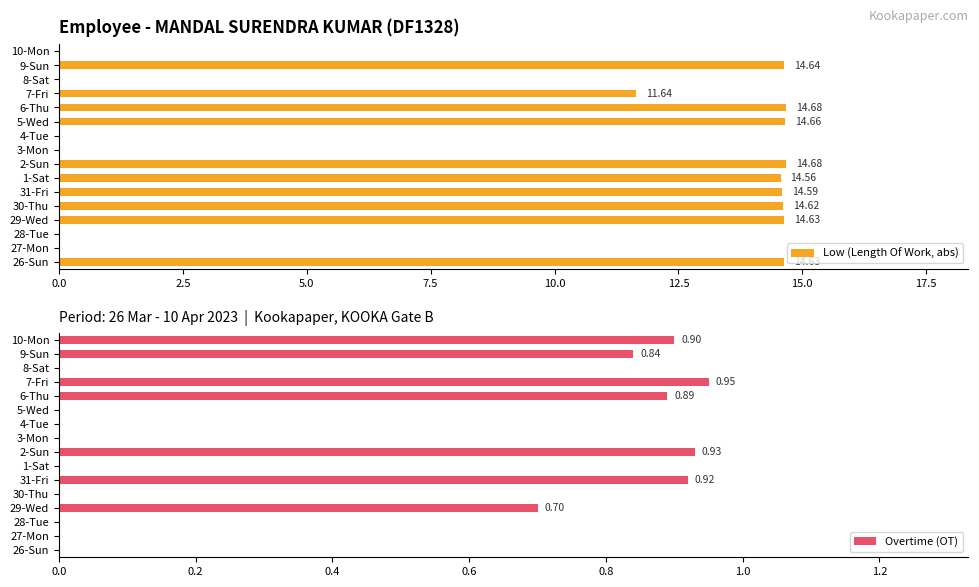

List the series in order of their peak value, highest first.

Low (Length Of Work, abs), Overtime (OT)